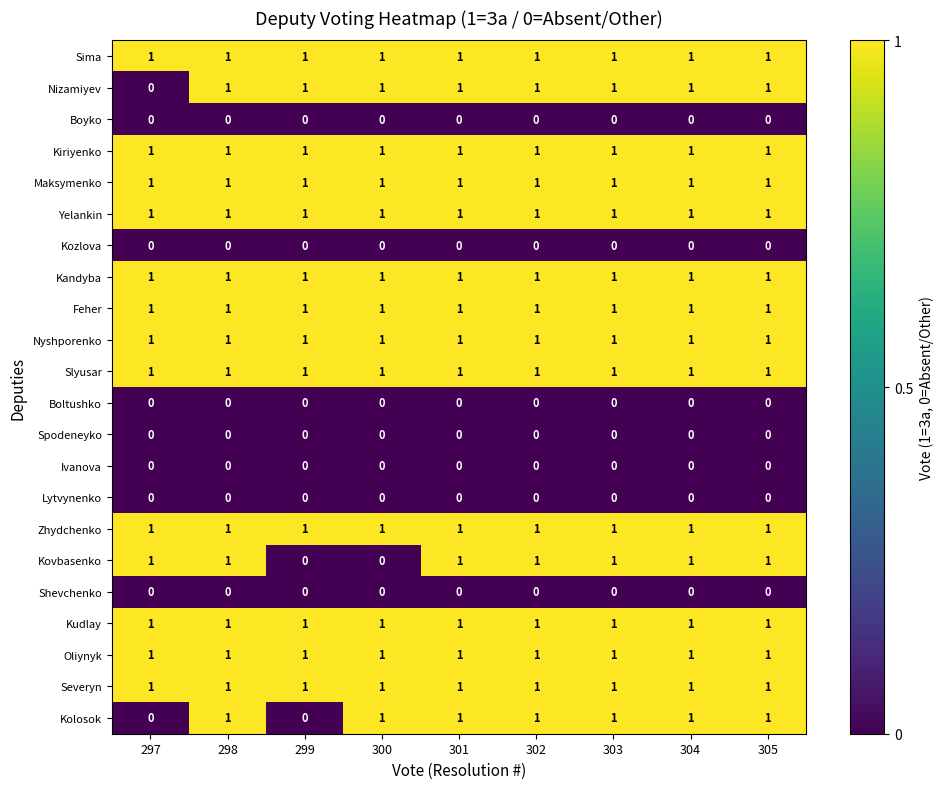

Between 300 and 305, which series saw the biggest shift?

Kovbasenko